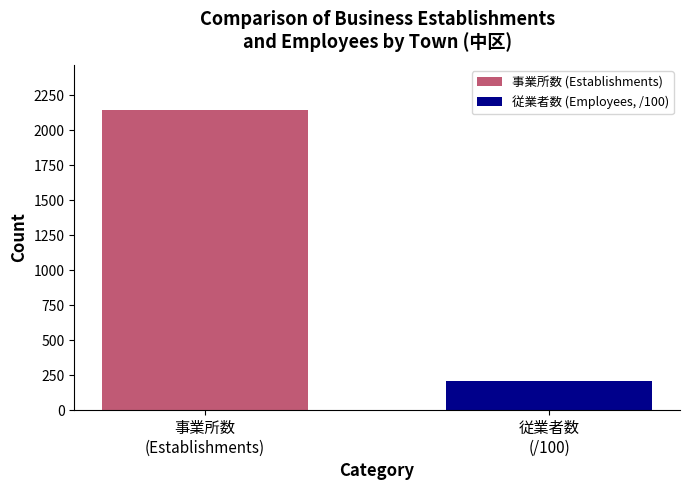

What is the lowest value of the 従業者数 (Employees, /100) series?

204.7